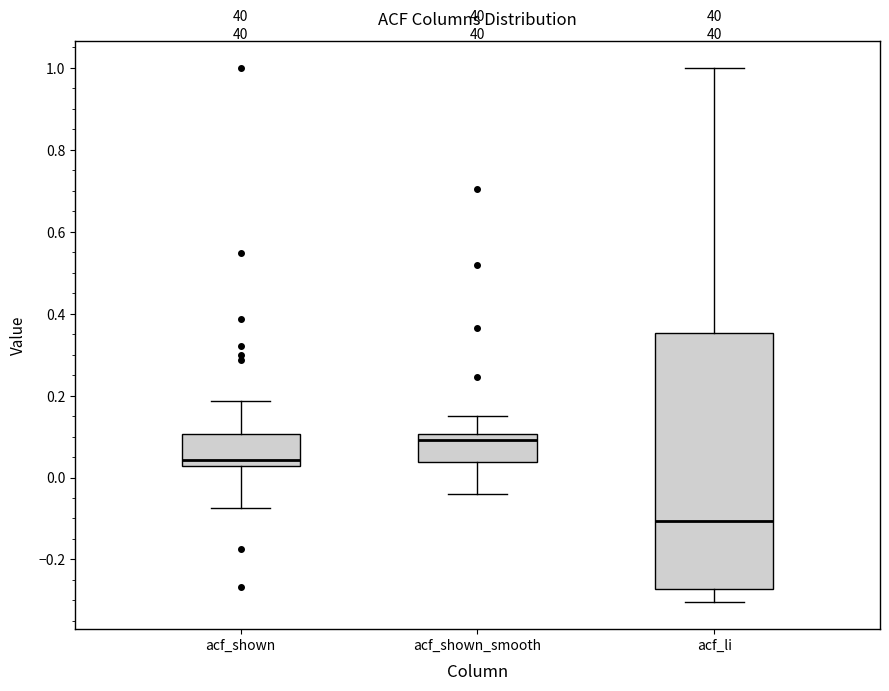

Comparing the boxes themselves (not the whiskers), which one is the tallest?

acf_li